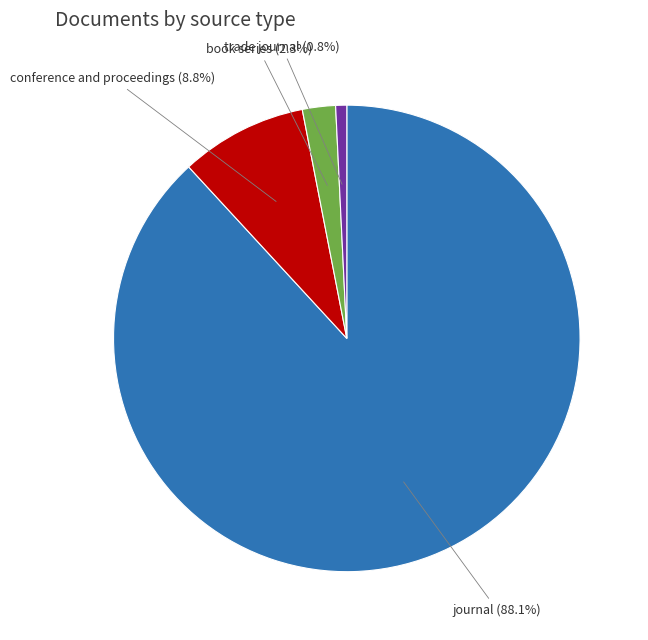

Is there a majority slice in this chart?

Yes